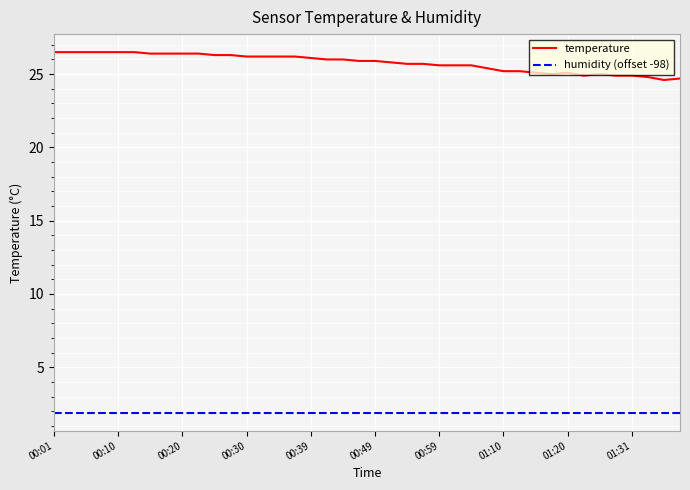

List the series in order of their peak value, lowest first.

humidity (offset -98), temperature